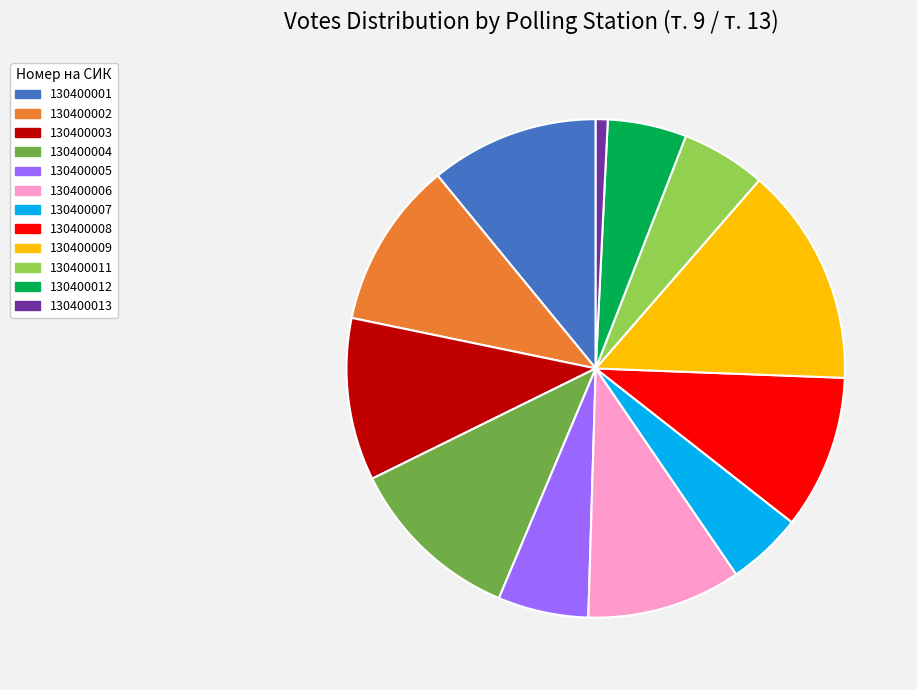

Does 130400007 account for over 50% of the chart?

No